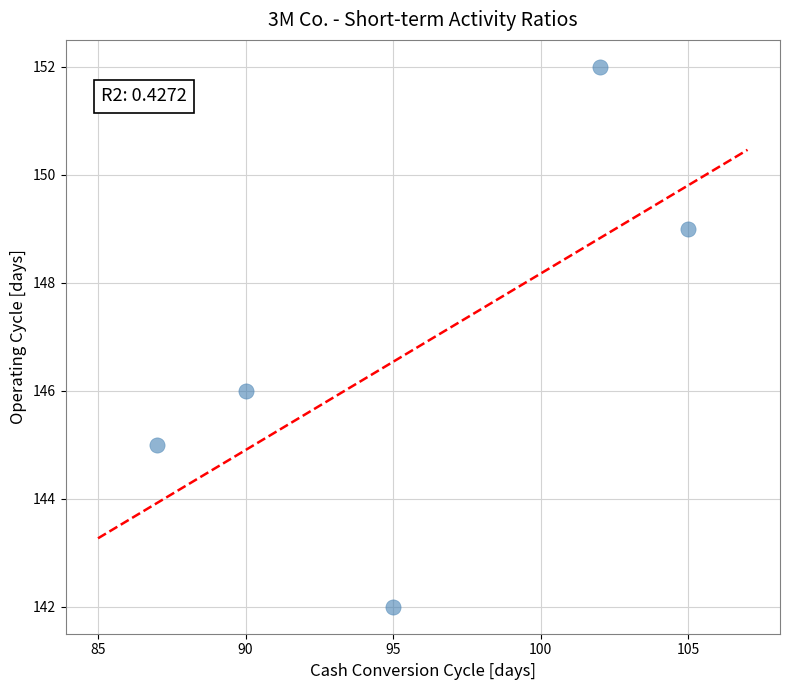

What is the average Y value?

147